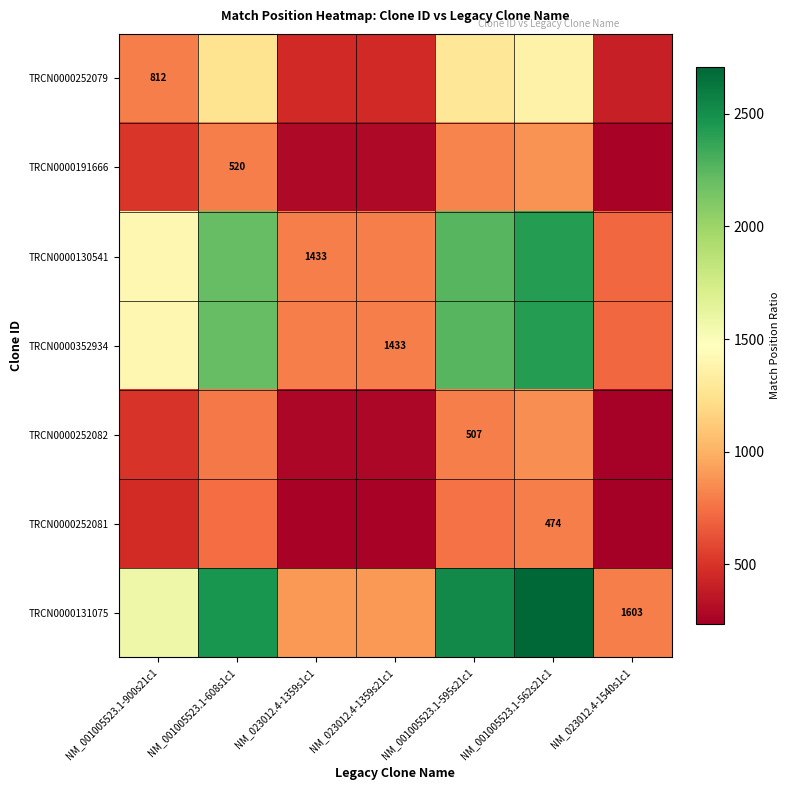

Where does the TRCN0000352934 series first go above 1411?

NM_001005523.1-900s21c1